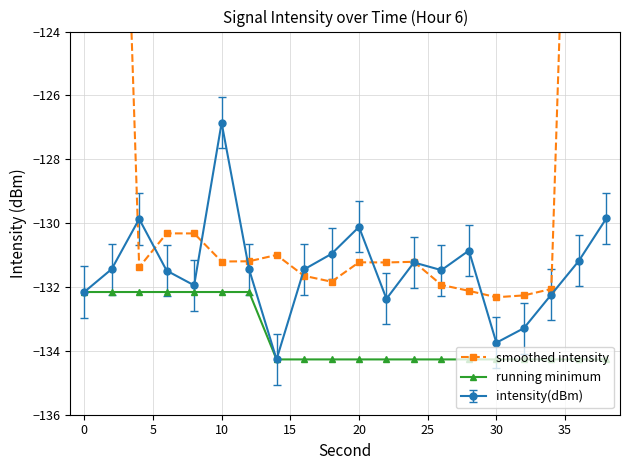

The running minimum series shows -132.2 at 10. True or false?

True